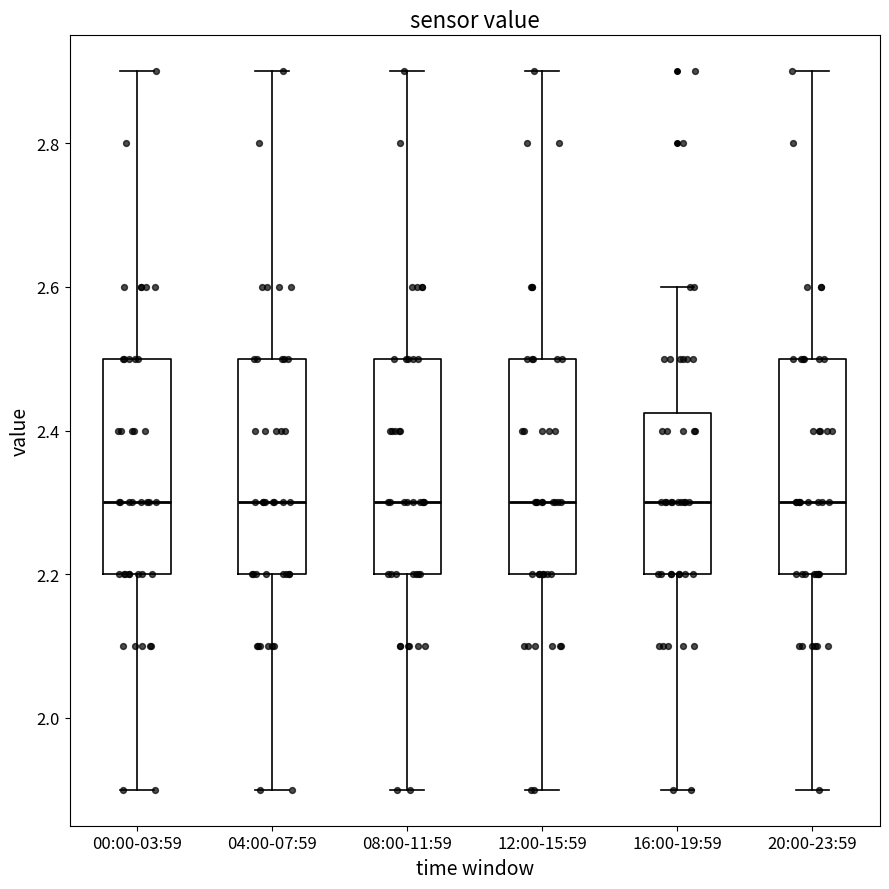

Reading left to right, transcribe this box plot: for each box, give where its median line is, the range the box spans, and where its two whiskers end, as read against the y-axis. The values are not printed on the chart, so give them approximately, as read against the axis.

00:00-03:59: median 2.30, box 2.20 to 2.50, whiskers 1.90 to 2.90
04:00-07:59: median 2.30, box 2.20 to 2.50, whiskers 1.90 to 2.90
08:00-11:59: median 2.30, box 2.20 to 2.50, whiskers 1.90 to 2.90
12:00-15:59: median 2.30, box 2.20 to 2.50, whiskers 1.90 to 2.90
16:00-19:59: median 2.30, box 2.20 to 2.42, whiskers 1.90 to 2.60
20:00-23:59: median 2.30, box 2.20 to 2.50, whiskers 1.90 to 2.90